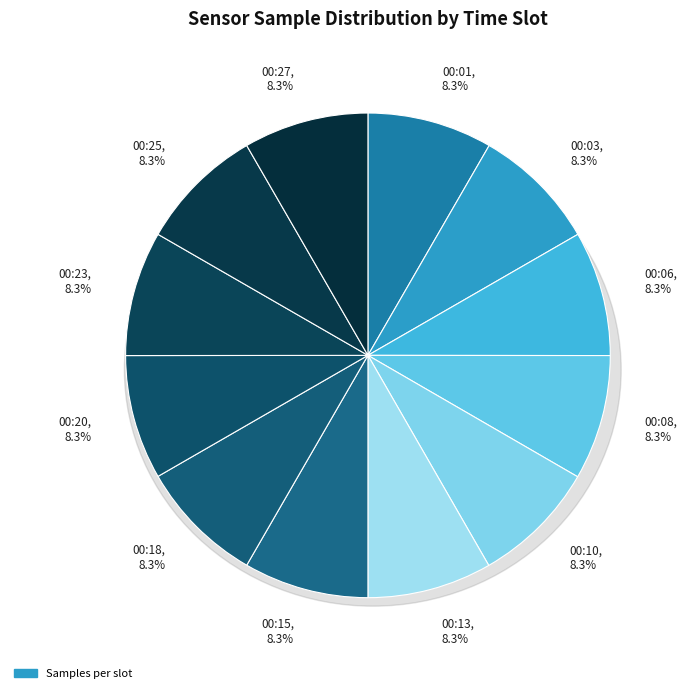

Is 00:10 the majority of the pie?

No